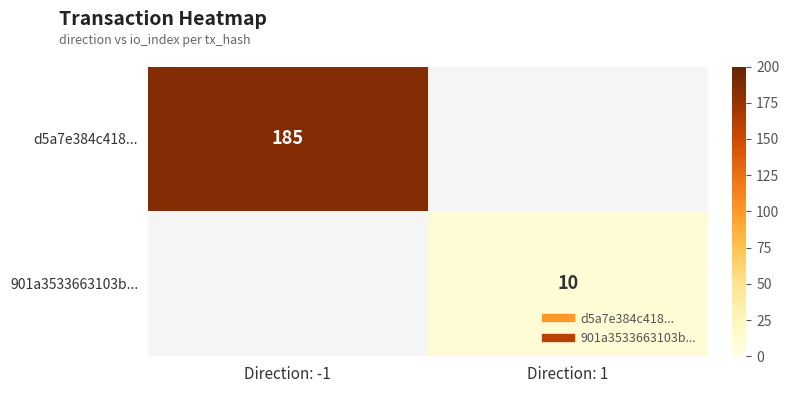

At Direction: -1, list the series in order from smallest to largest.

d5a7e384c418..., 901a3533663103b...